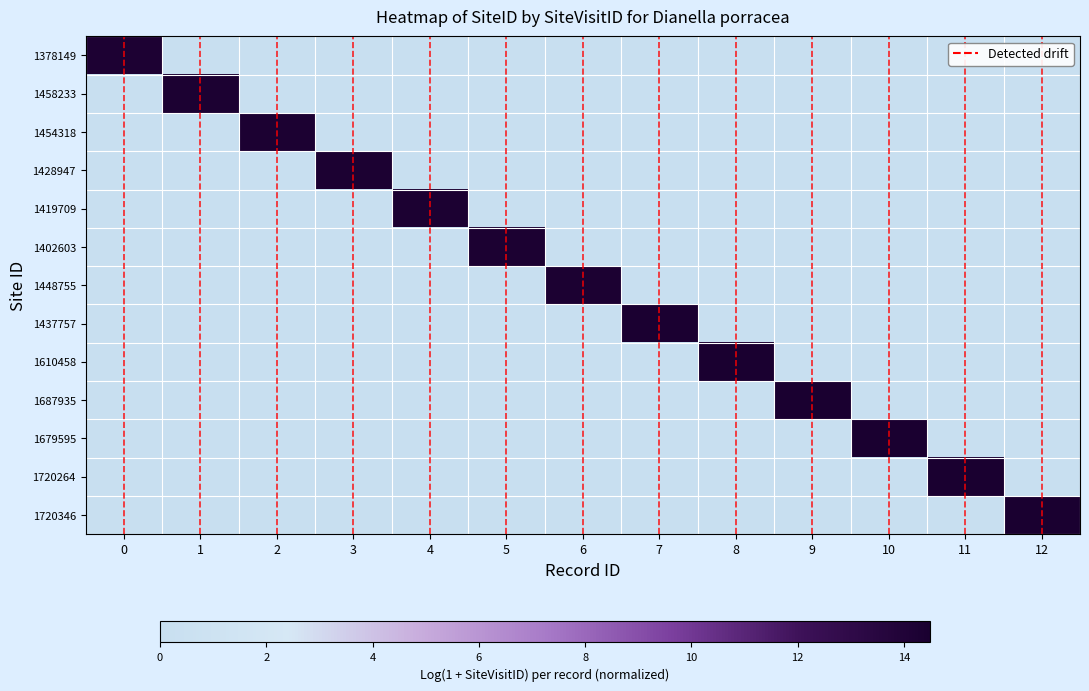

Which series has the largest total across all categories?

1720346